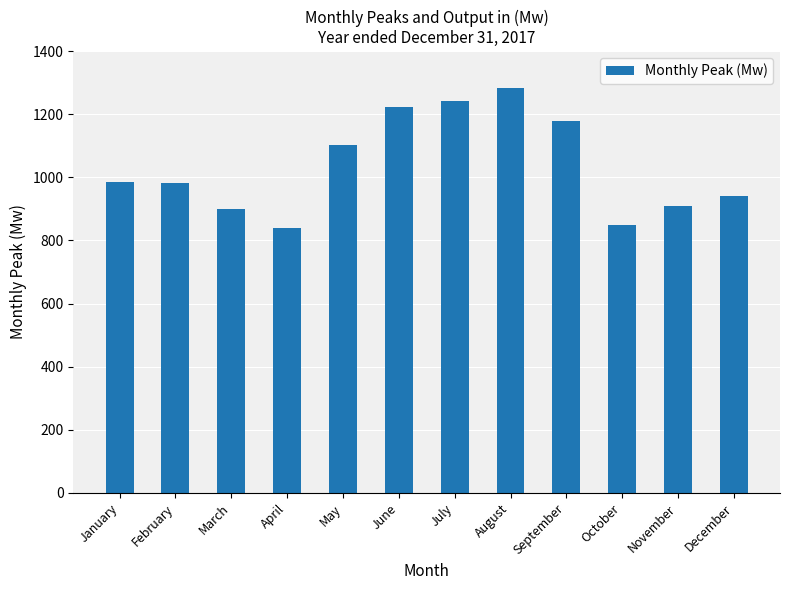

At which label is the value closest to 1061?

May